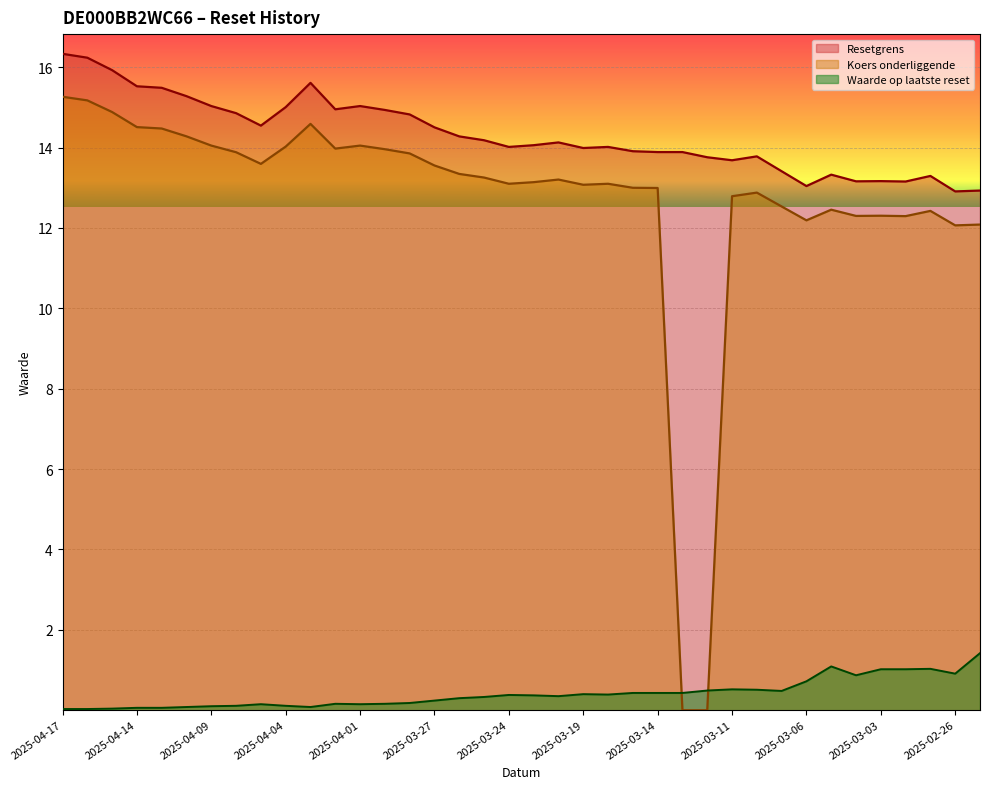

How many values in the Resetgrens series exceed 14?

22